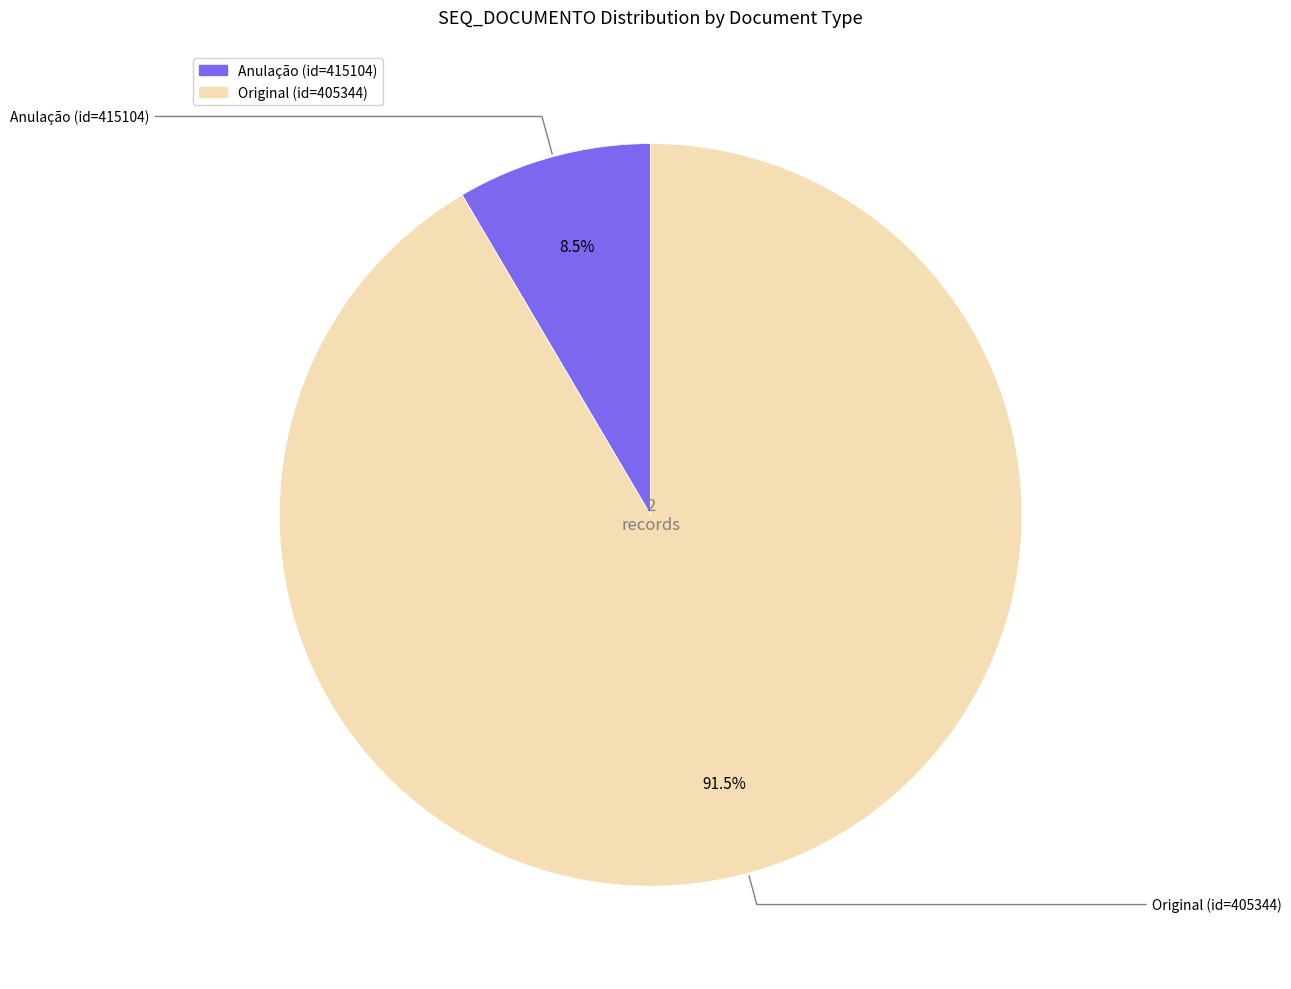

The Anulação (id=415104) slice represents 3% of the pie. True or false?

False